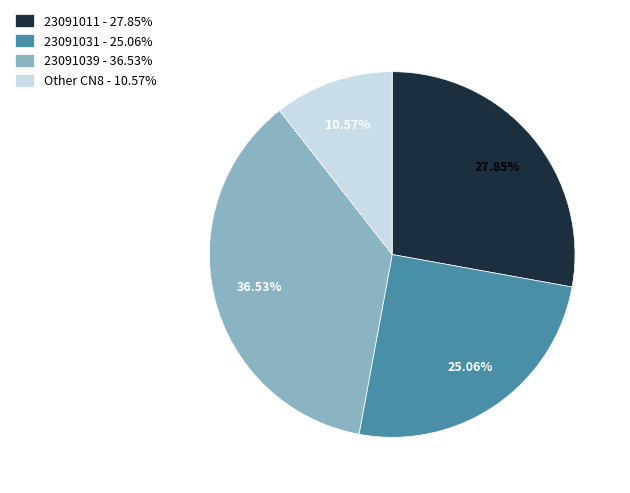

How many slices are in this pie chart?

4